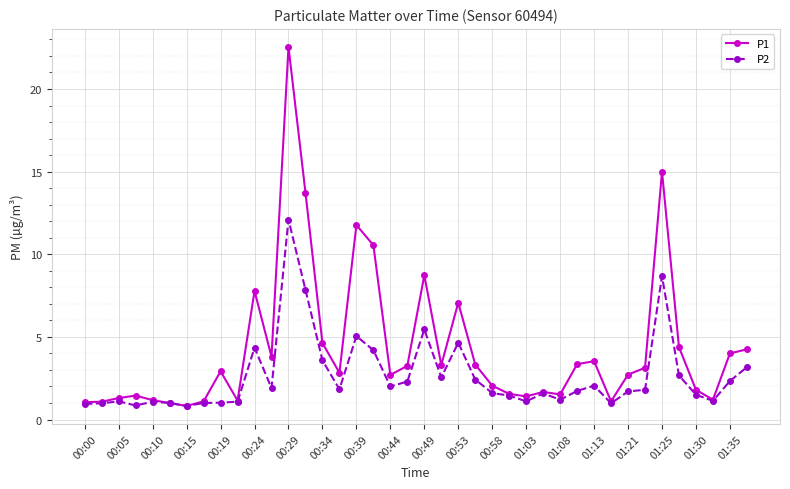

What is the highest value of the P2 series?

12.1